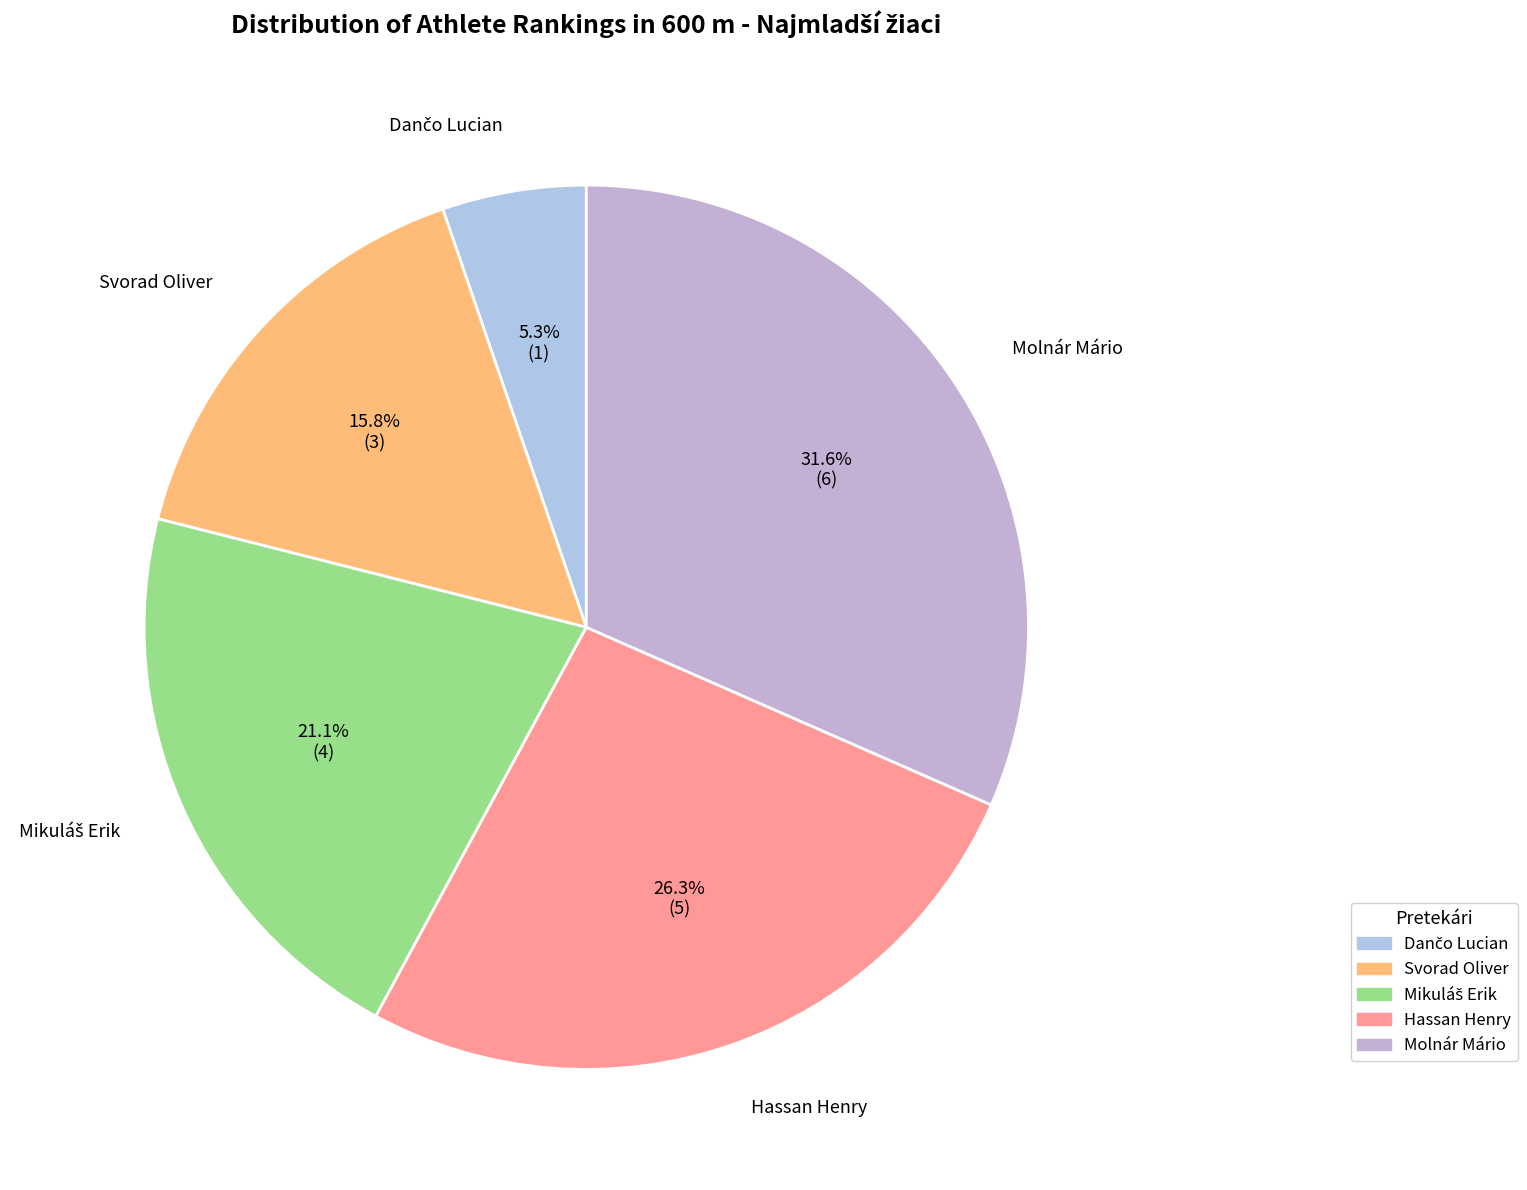

Between Molnár Mário and Hassan Henry, which is larger?

Molnár Mário